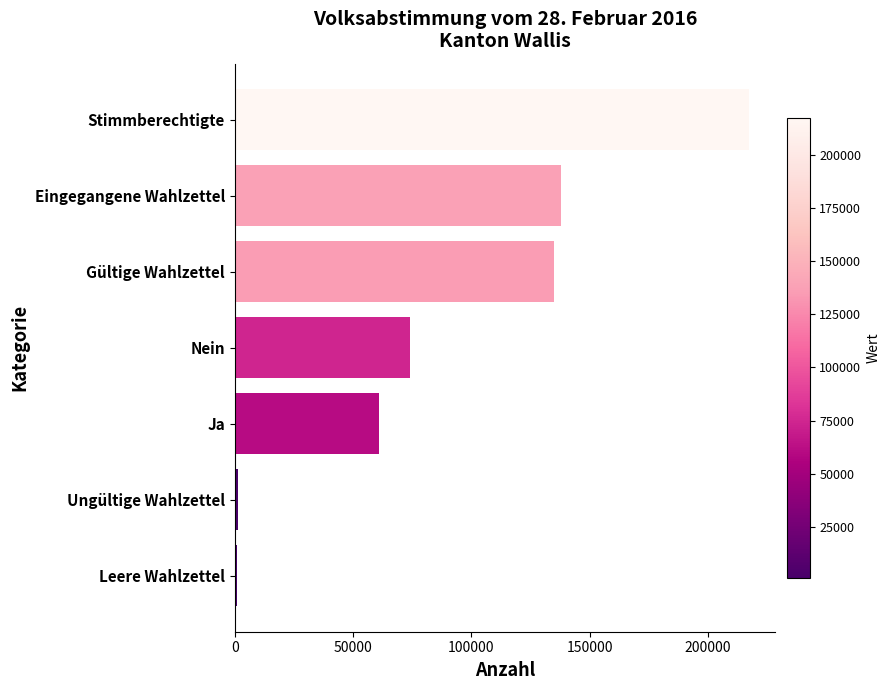

Is it true that the value at Stimmberechtigte is 60966?

False